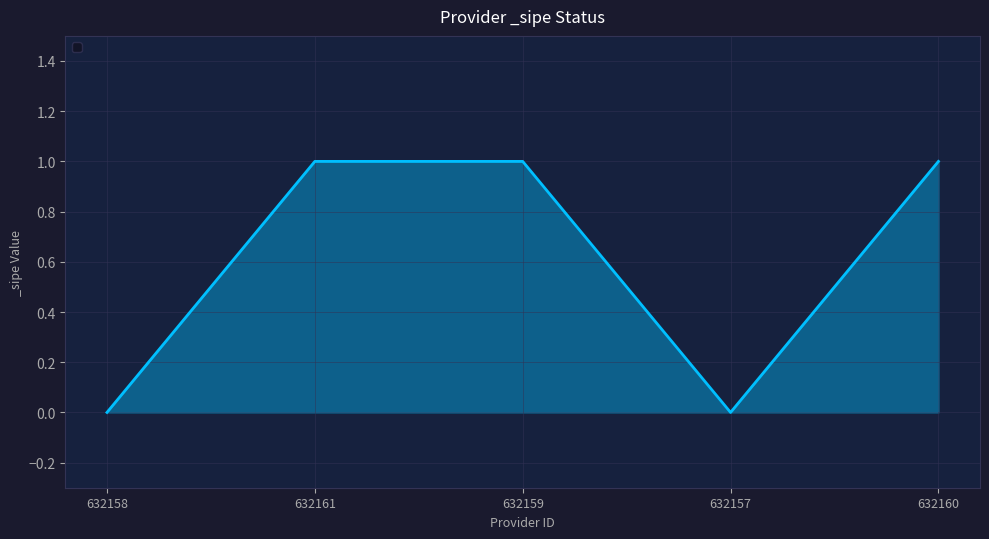

True or false: there are more than 2 points higher than both neighbors.

False